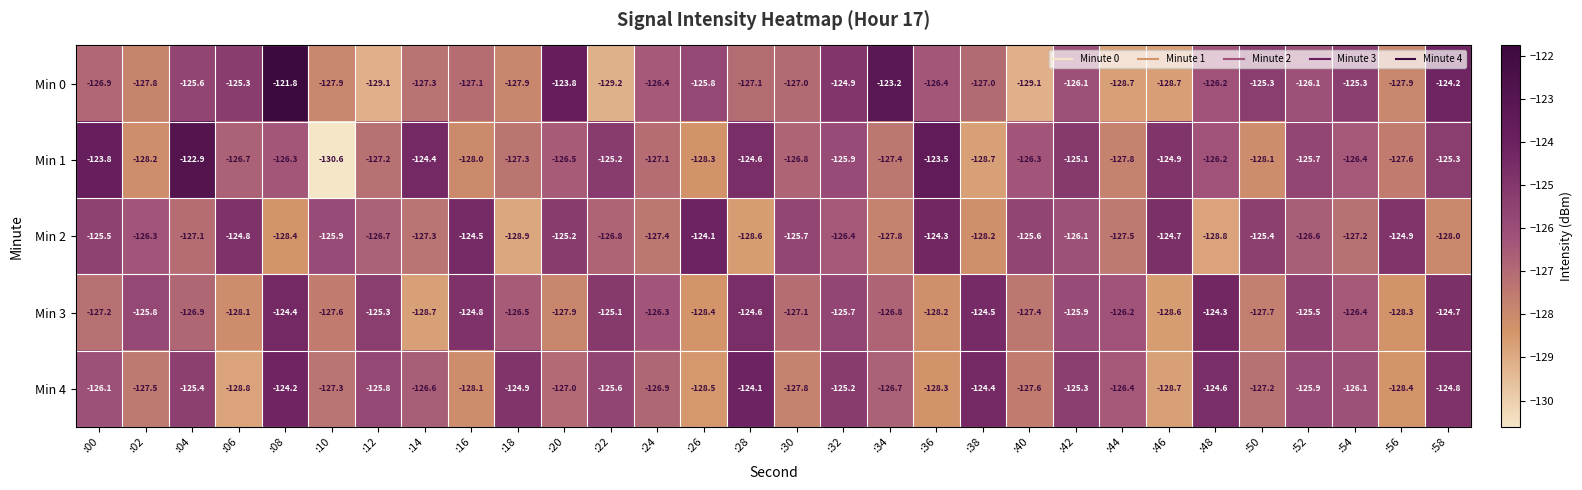

Is it true that Min 3 equals -164.2 at :38?

False